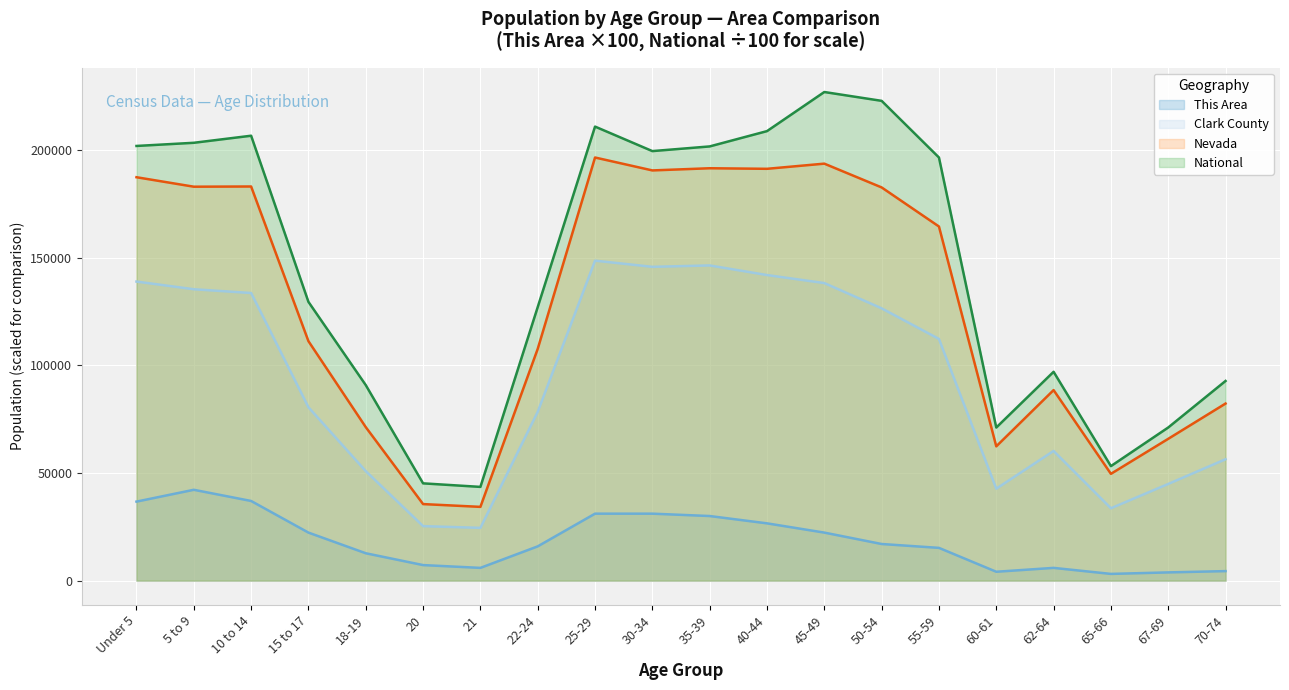

True or false: This Area and Clark County cross at least once.

False